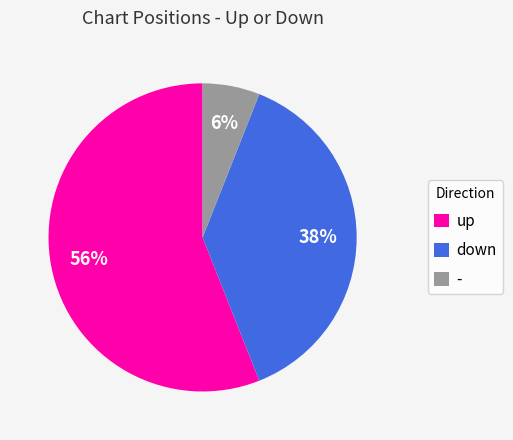

Between down and -, which is larger?

down